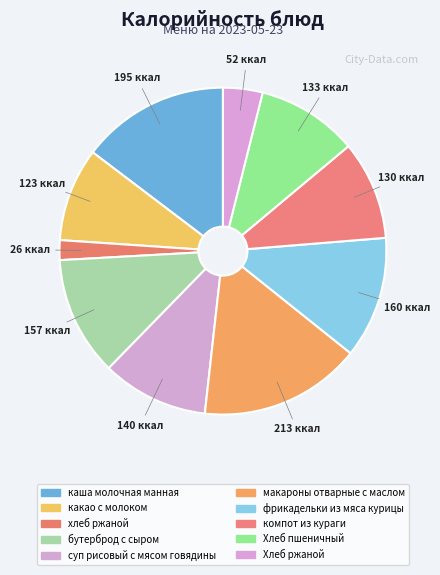

Count the number of slices in the pie.

10